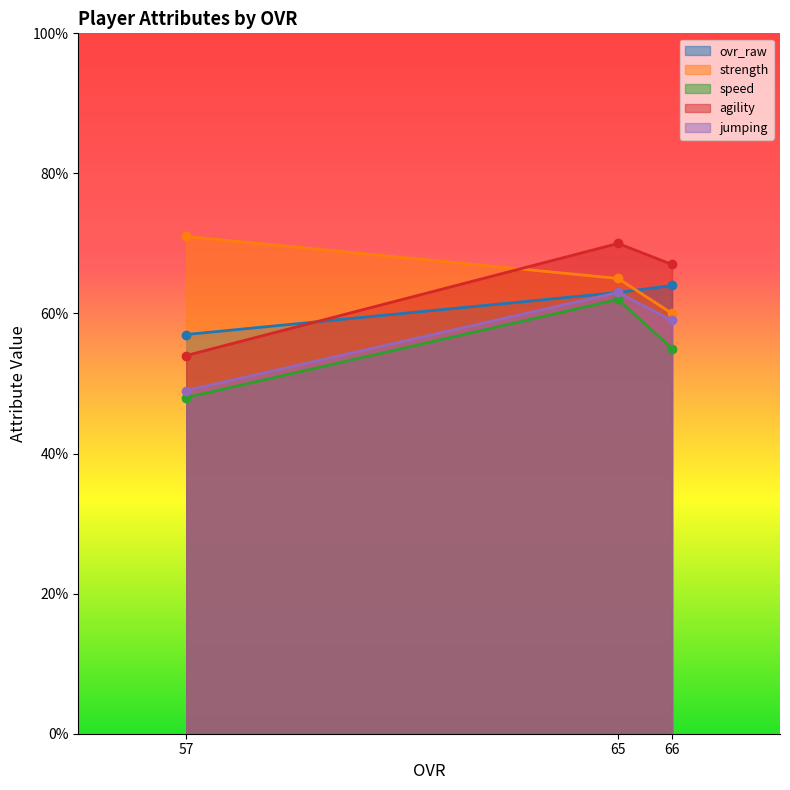

What is the spread (max minus min) of values at 66?

12